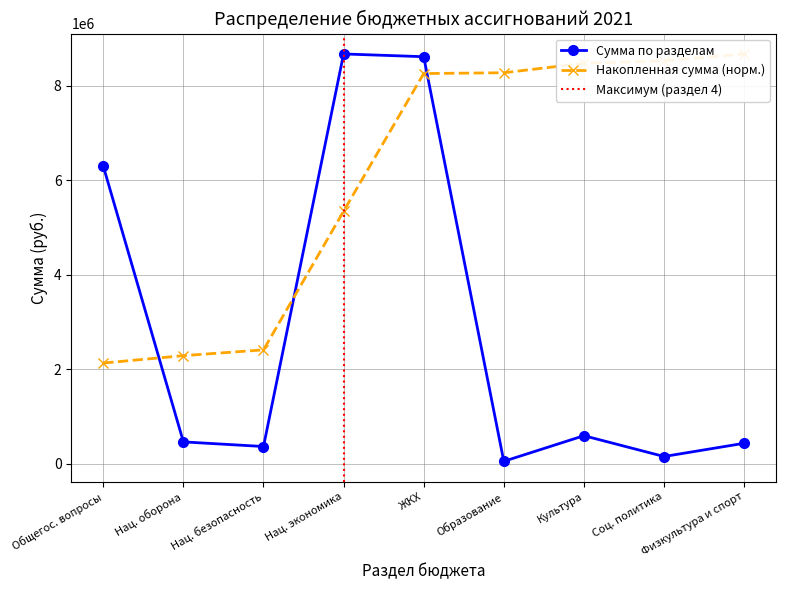

The value of Сумма по разделам at Нац. экономика is 8668133.4. True or false?

True